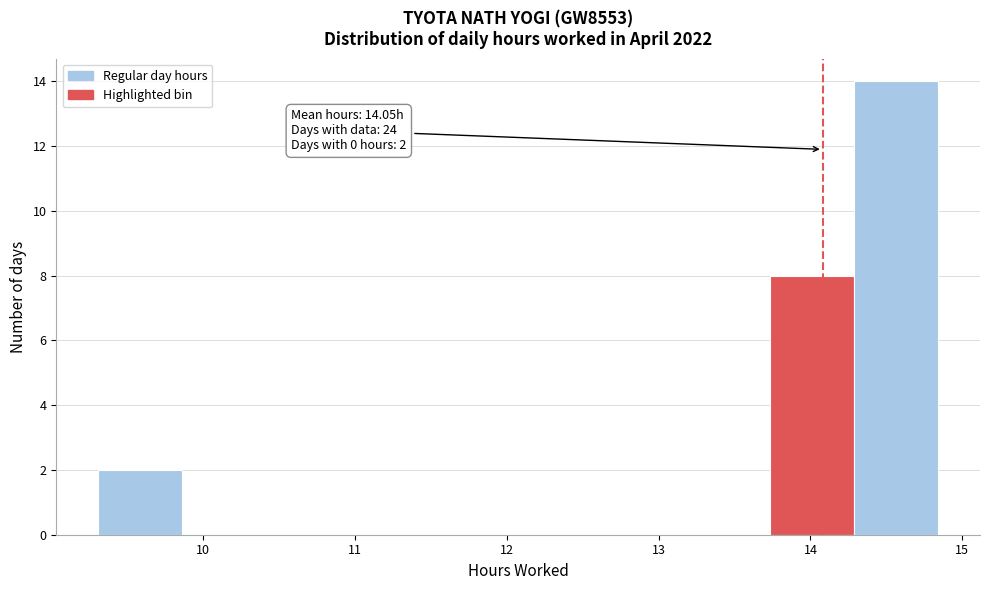

Over which range of the x-axis is the bar tallest?

14.3 to 14.8